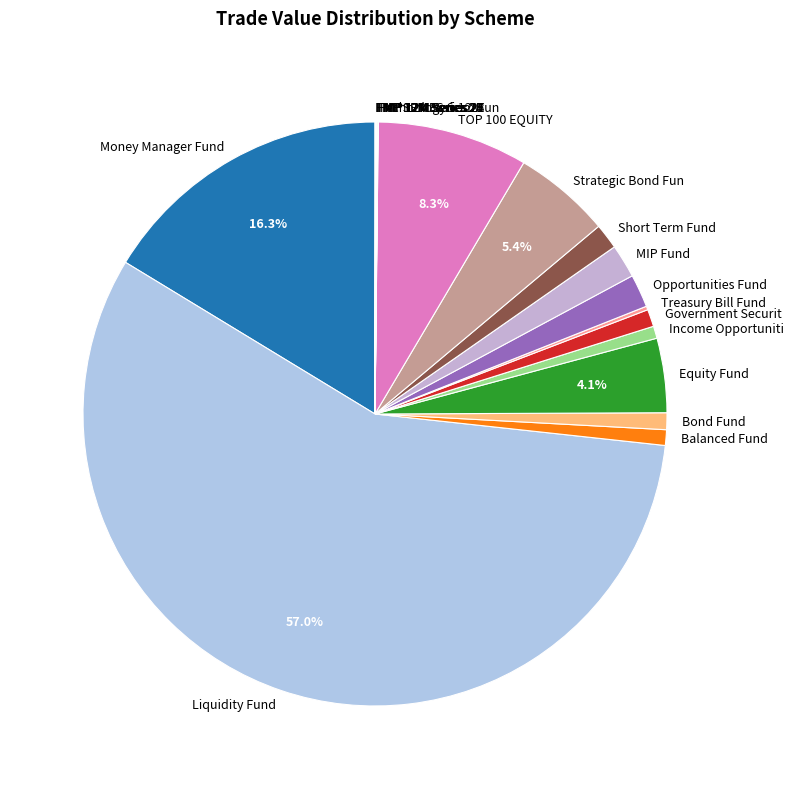

Which has a higher value, MIP Fund or Income Opportuniti?

MIP Fund